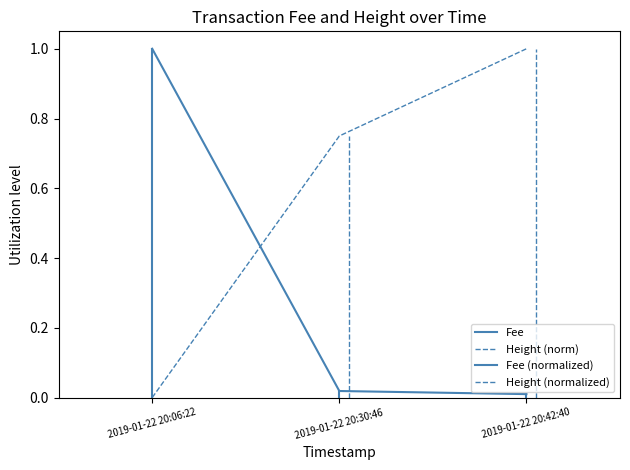

Does the chart have visible grid lines?

No